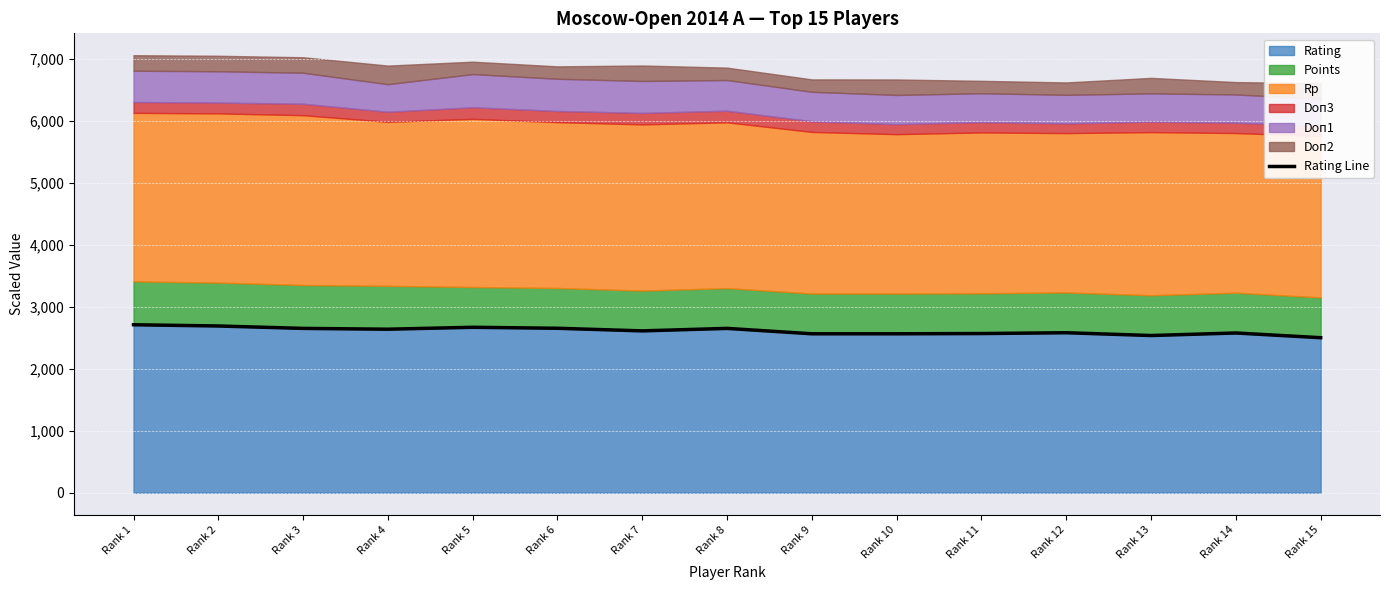

Which label corresponds to the smallest value in the chart?

Rank 15